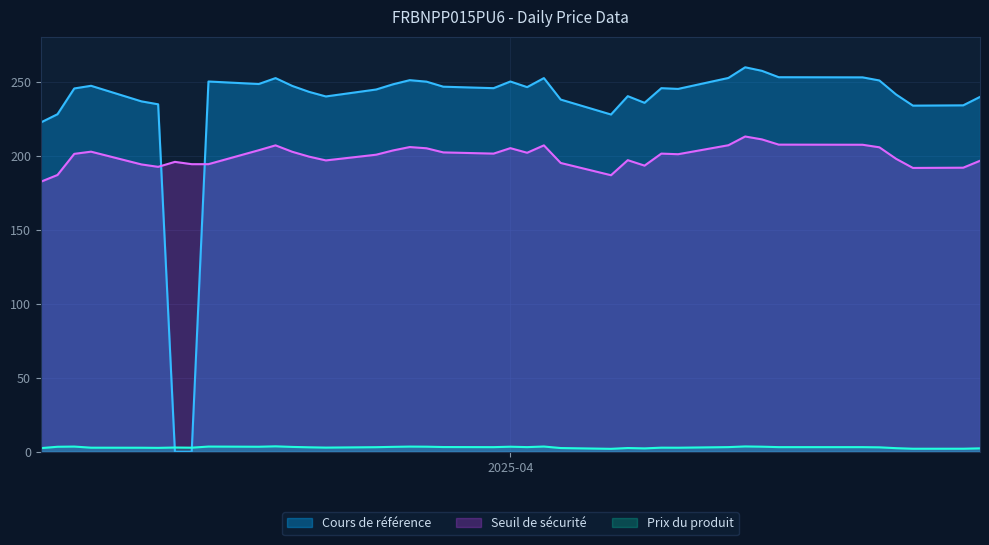

Which series has the widest spread of values?

Cours de référence